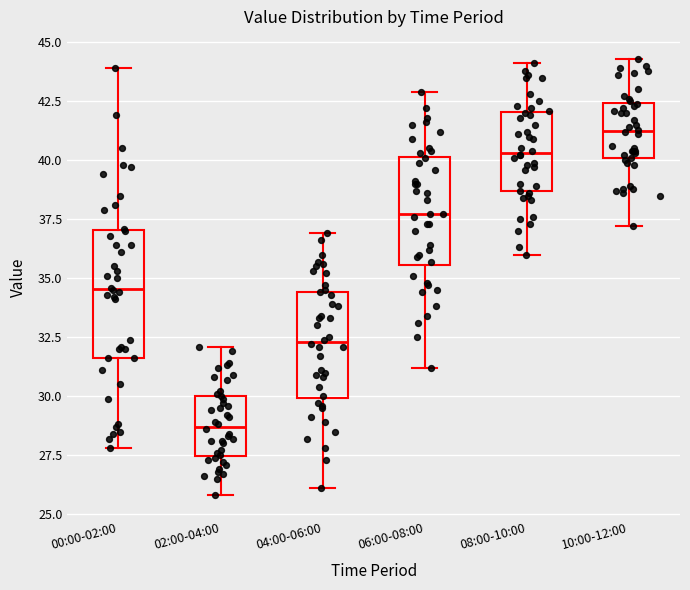

Comparing the boxes themselves (not the whiskers), which one is the tallest?

00:00-02:00